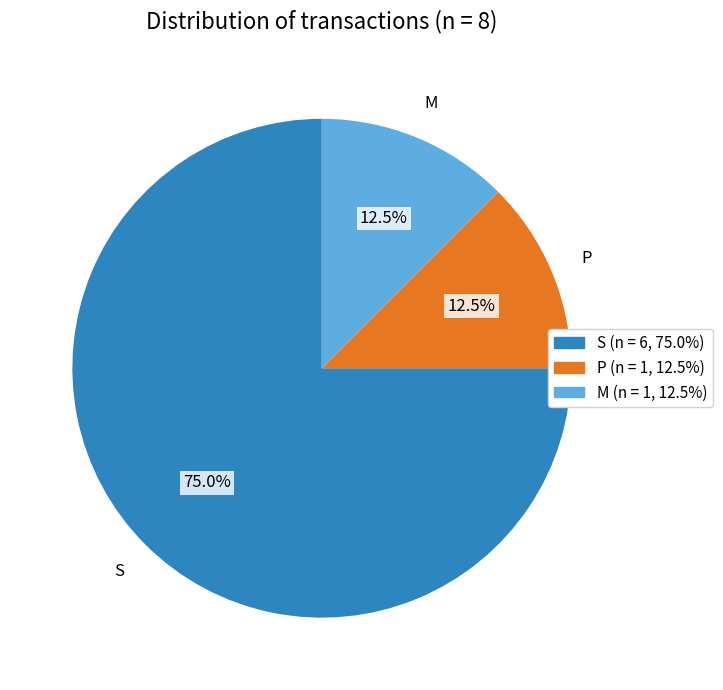

Which has a higher value, P or S?

S